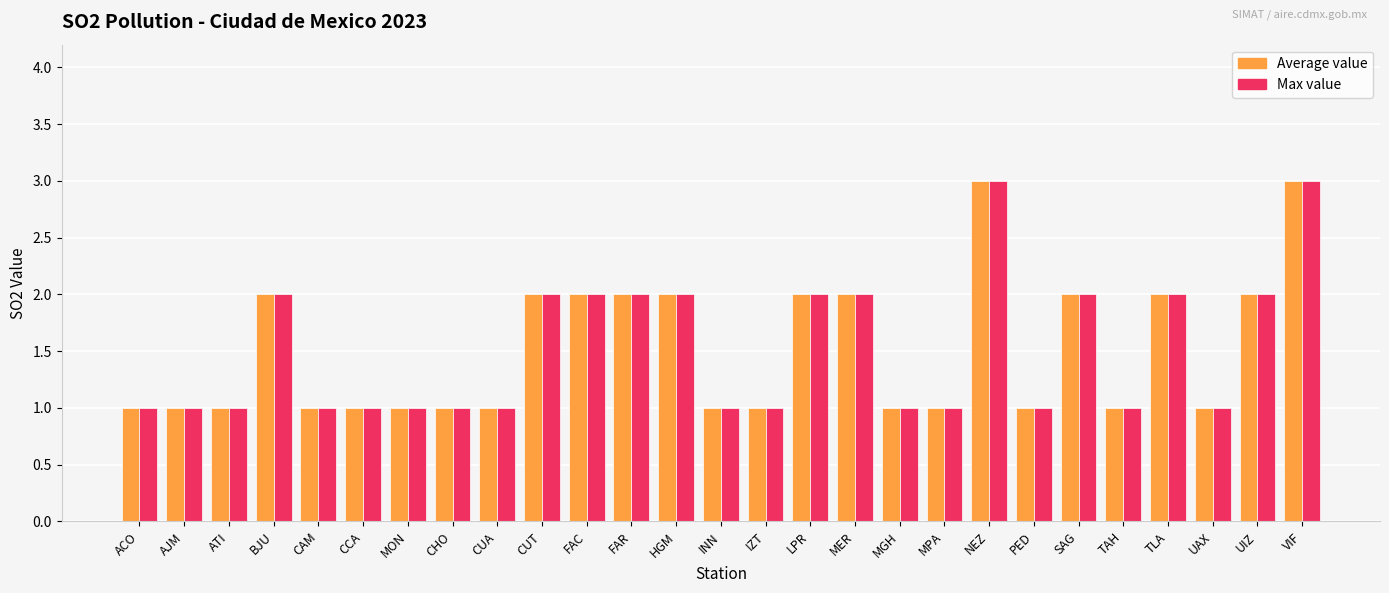

How many data points does each series have?

27